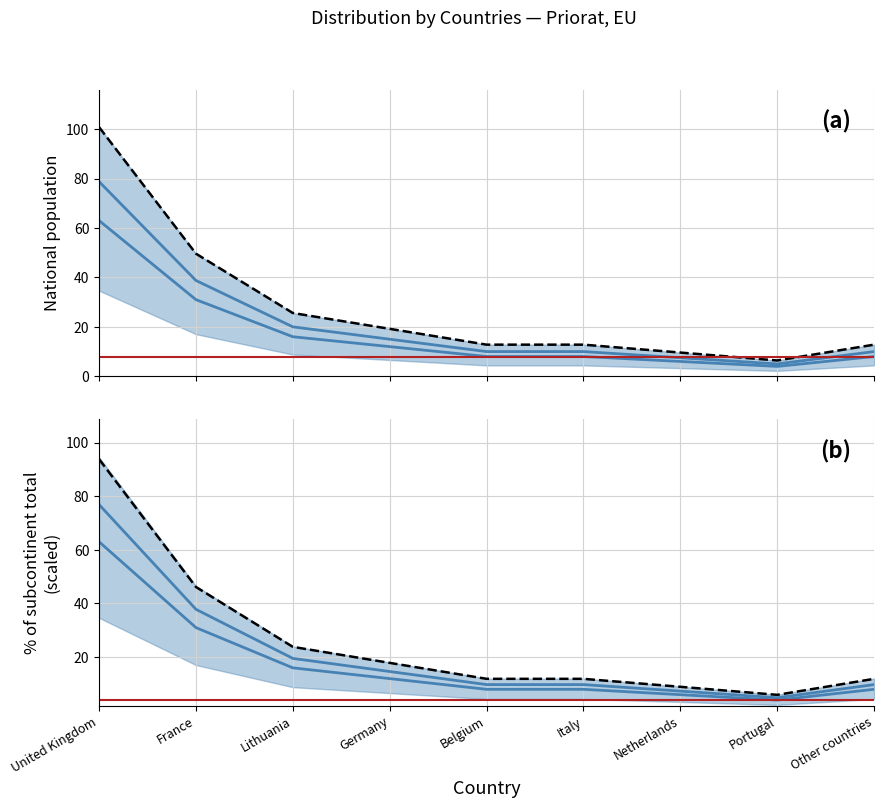

Which series has the largest range (max minus min)?

% of subcontinent total